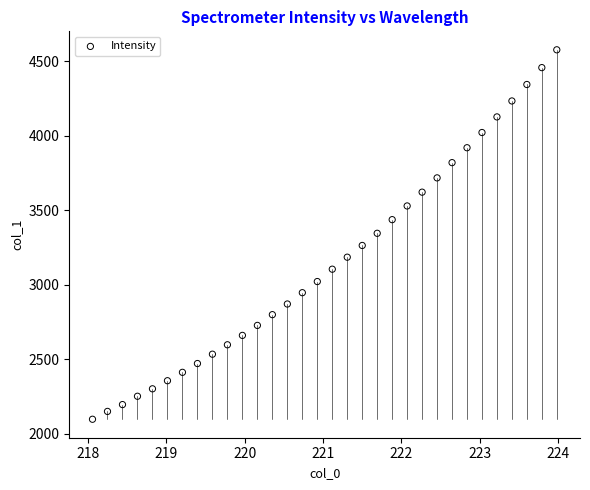

What is the range of X values (max minus min)?

5.9